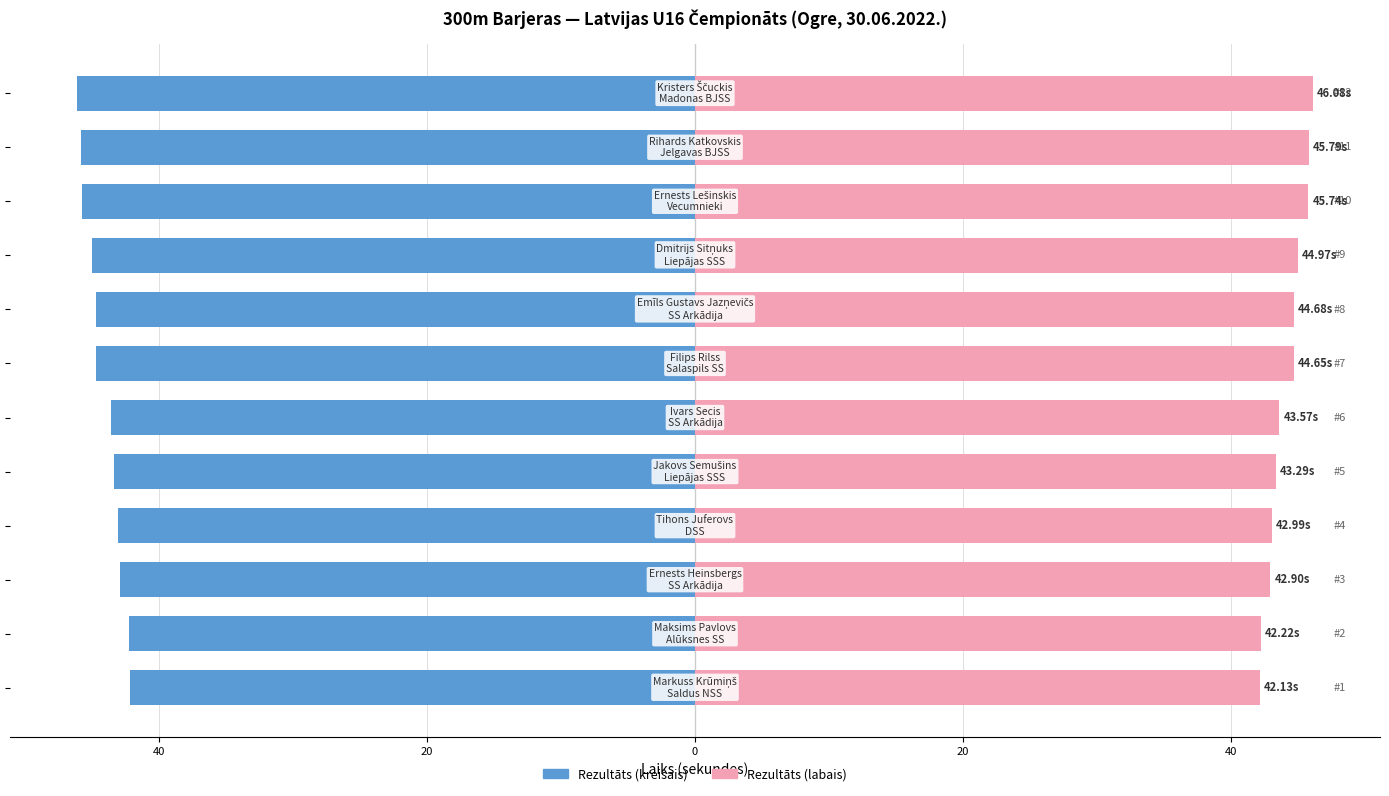

What is the maximum value for Rezultāts (sek.)?

-42.1